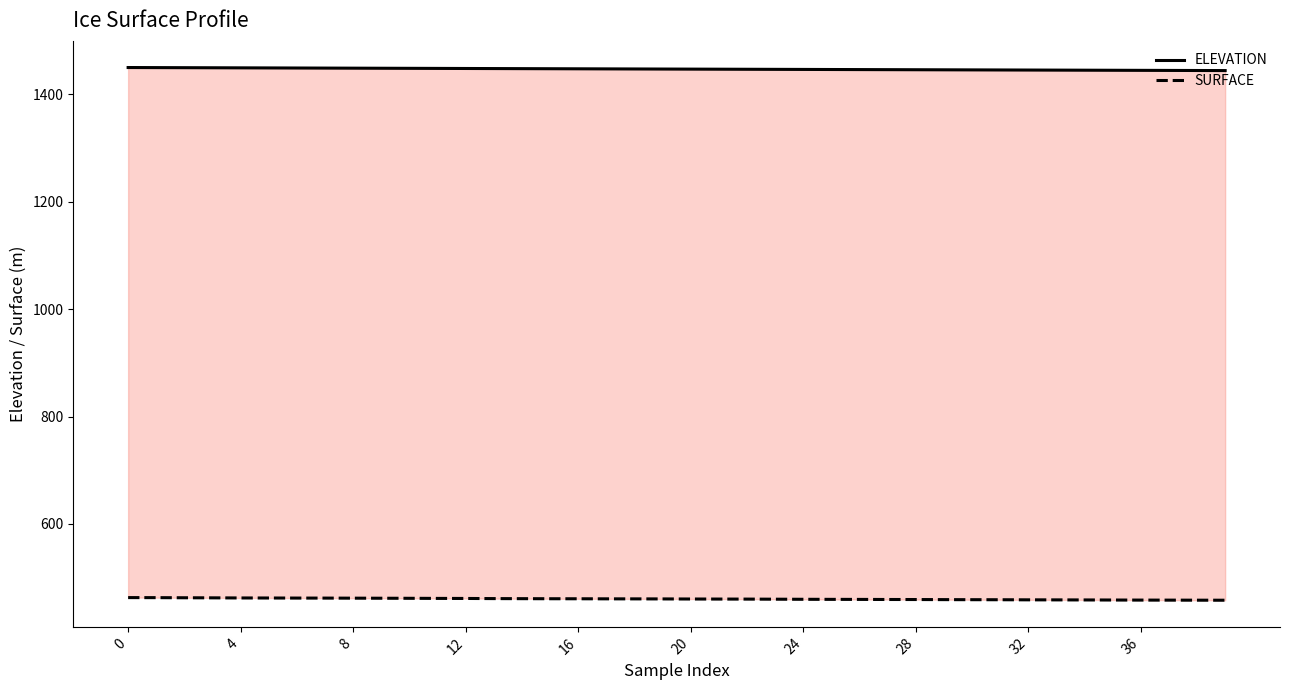

What is the minimum value shown in the chart?

457.9